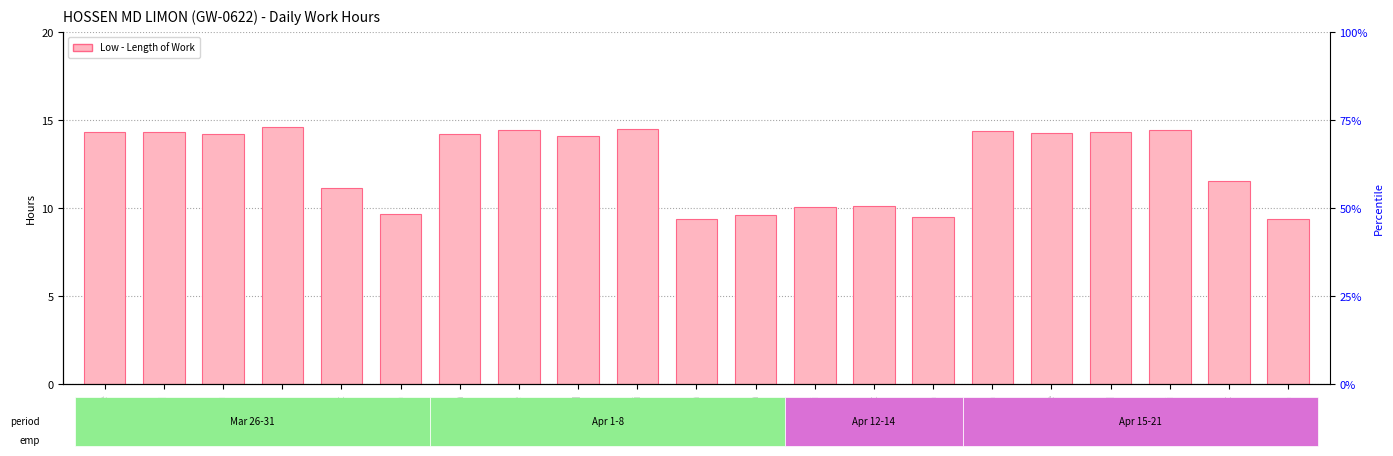

Is it true that the value at 29-Fri is 14.6?

True